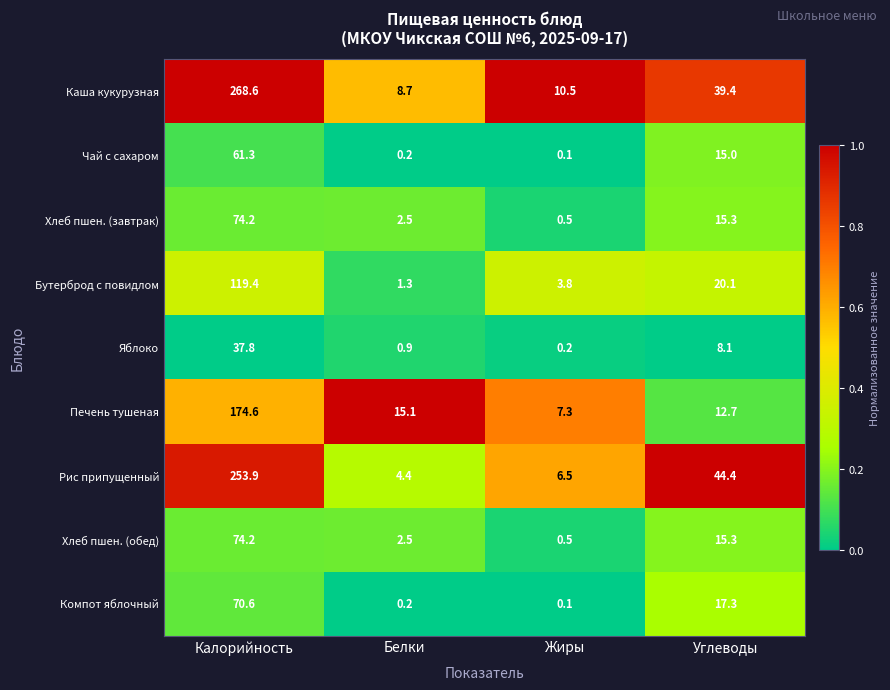

What is the difference between the maximum and second lowest values in the Бутерброд с повидлом series?

115.6